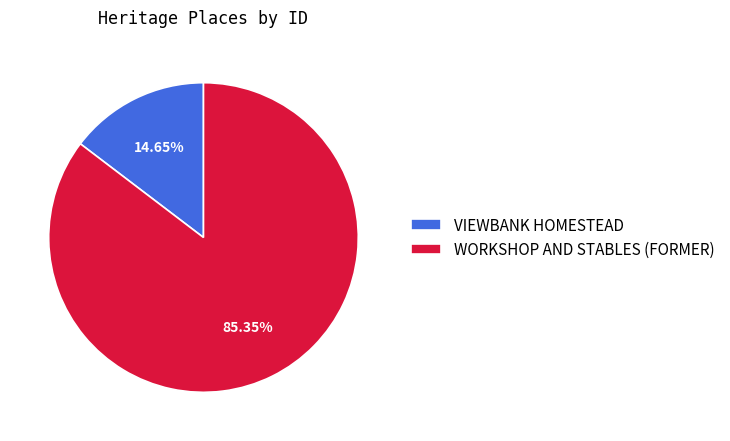

What is the ratio of the value at WORKSHOP AND STABLES (FORMER) to the value at VIEWBANK HOMESTEAD?

5.8